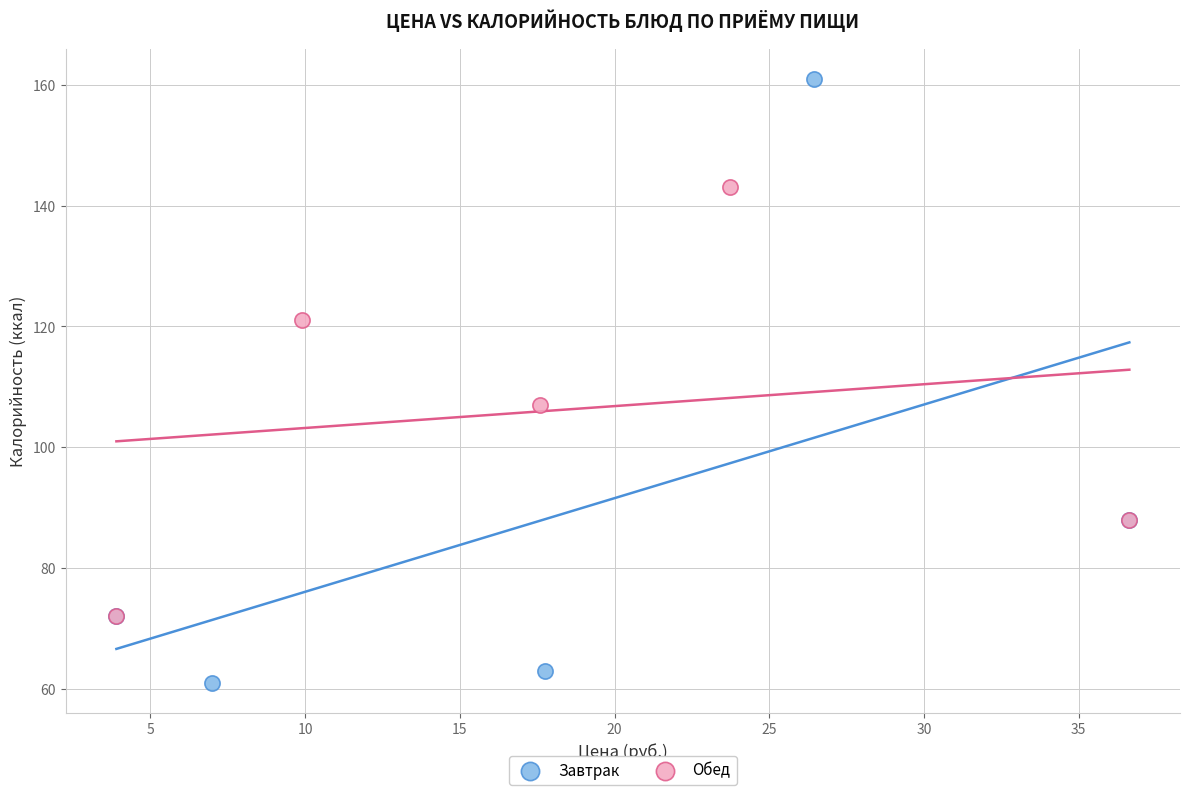

Which series contains the lowest Y value?

Завтрак